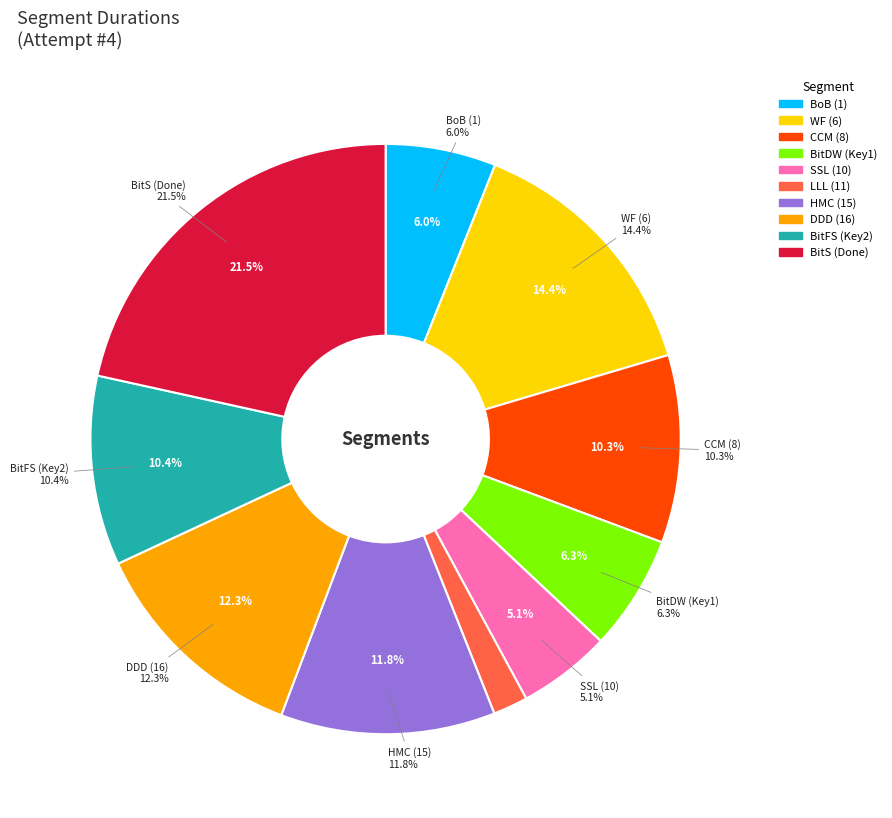

To the nearest percent, what is the combined percentage of BitFS (Key2) and BitDW (Key1)?

17%